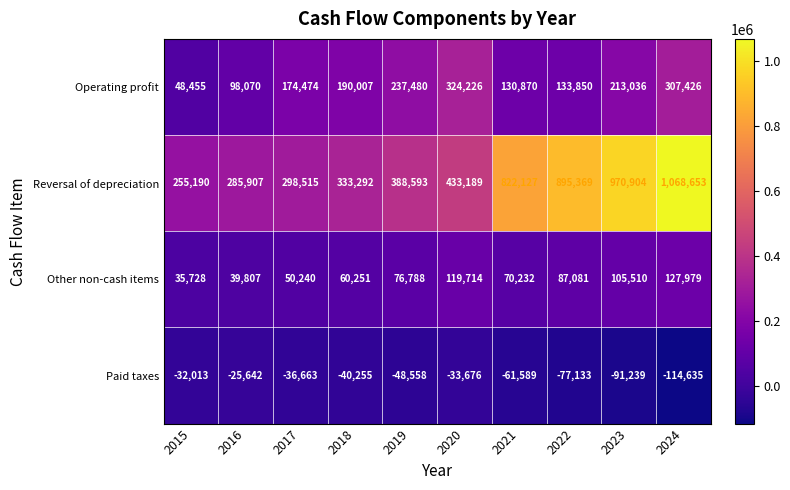

At which category is the sum across all series the highest?

2024